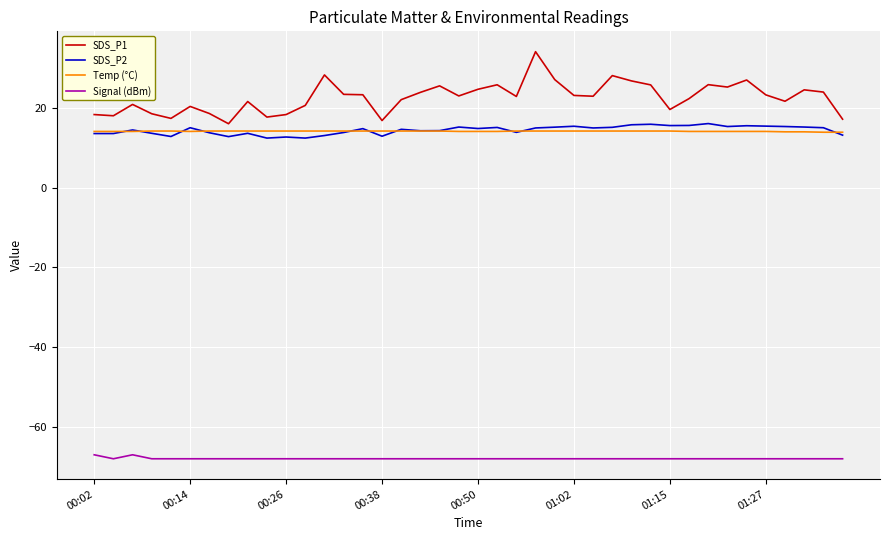

What is the minimum value shown in the chart?

-68.0